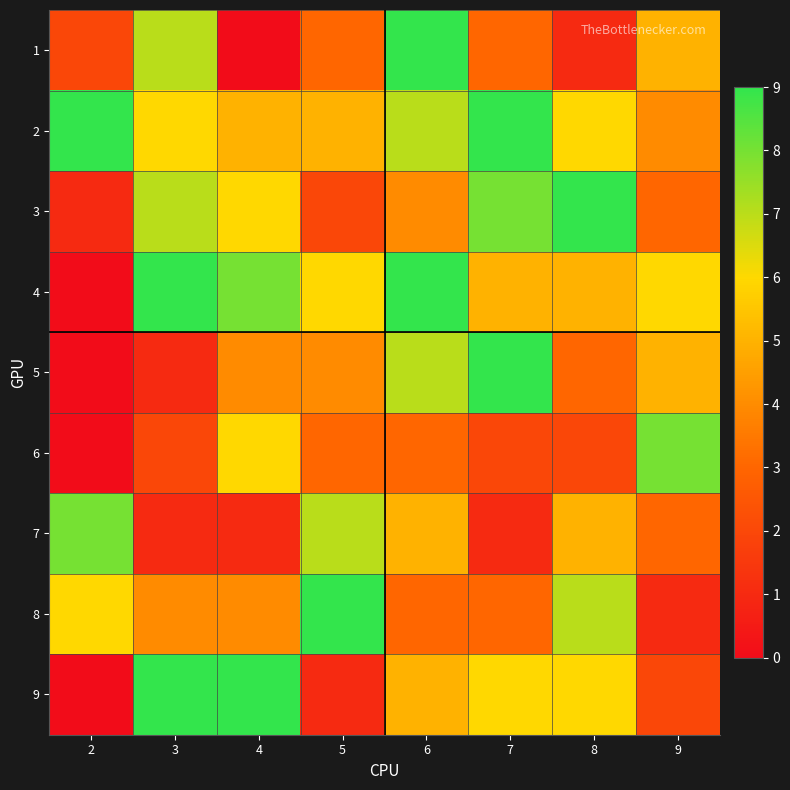

List the series in order of their peak value, highest first.

1, 2, 3, 4, 5, 8, 9, 6, 7